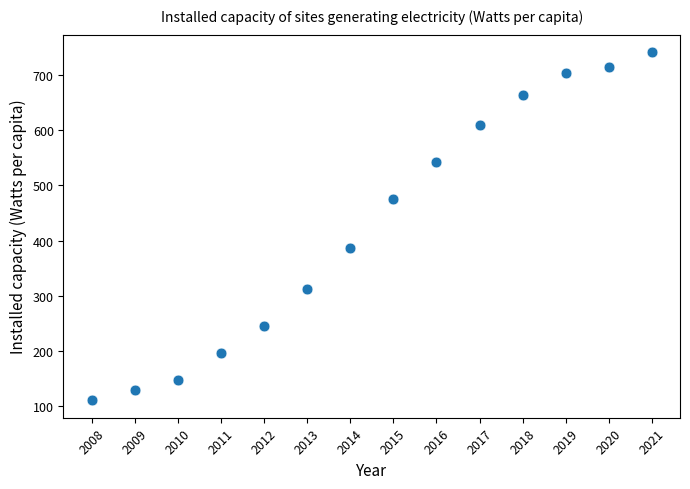

What Y value in the scatter plot is closest to 426?

385.8